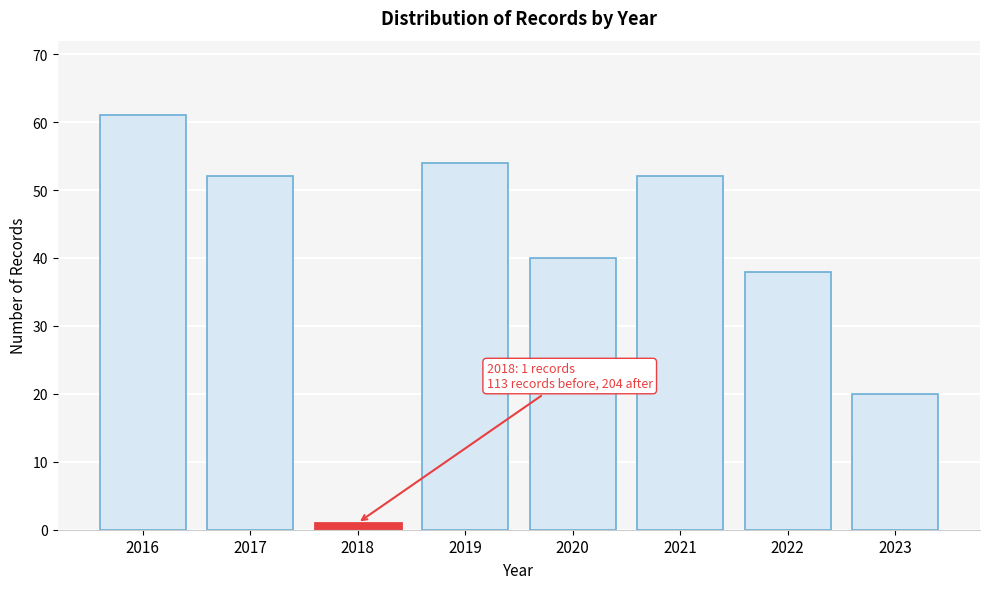

Reading left to right, extract all data points from this chart.

61	52	1	54	40	52	38	20